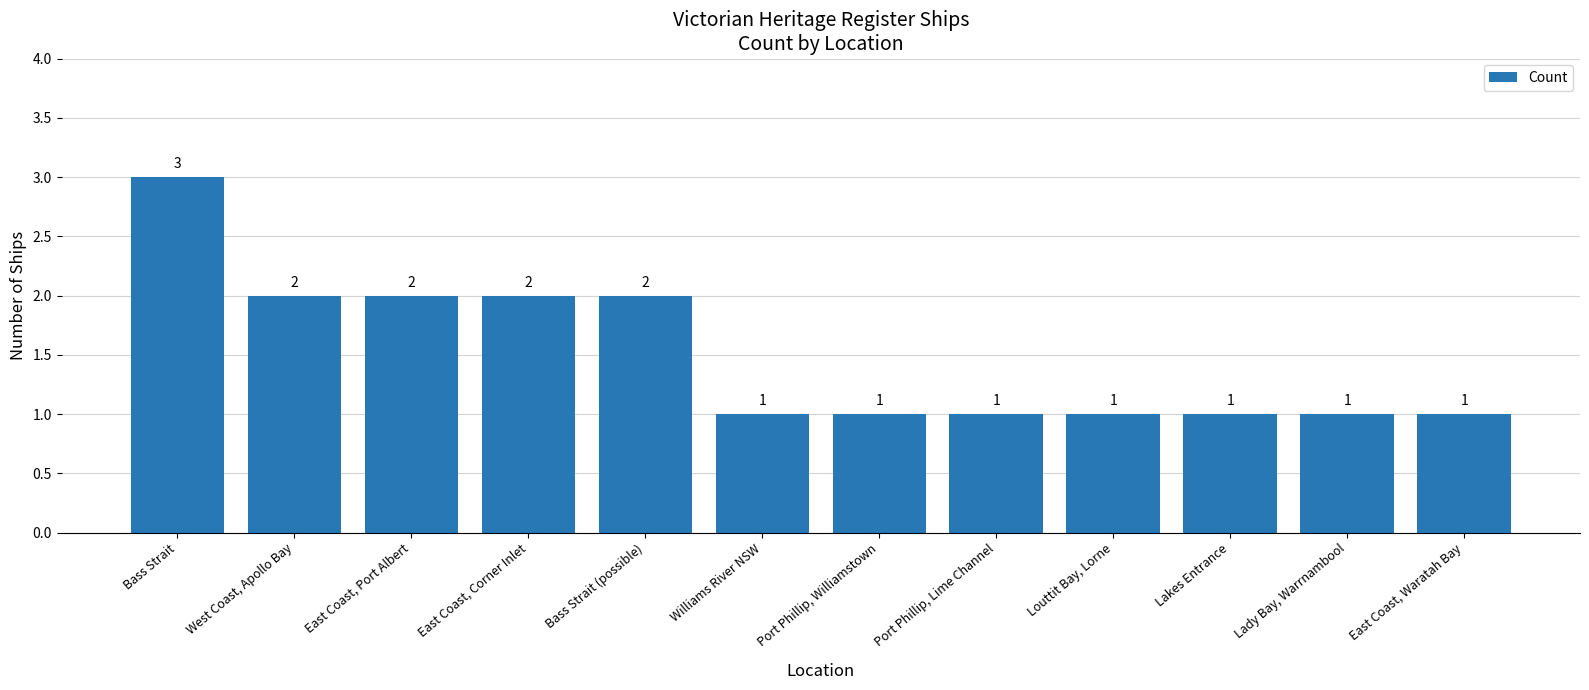

What is the value of the 2nd bar from the left?

2